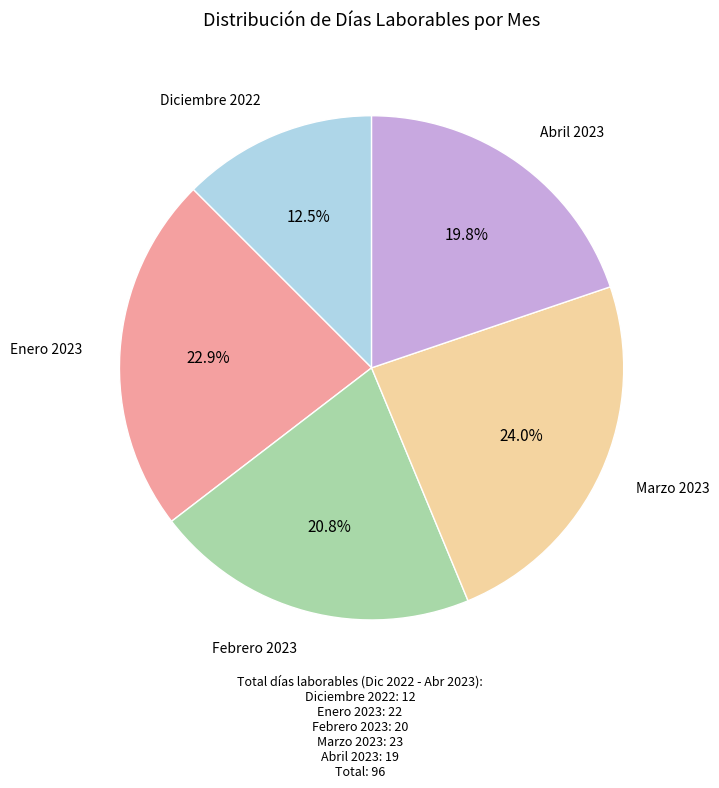

Does any single category account for the majority?

No